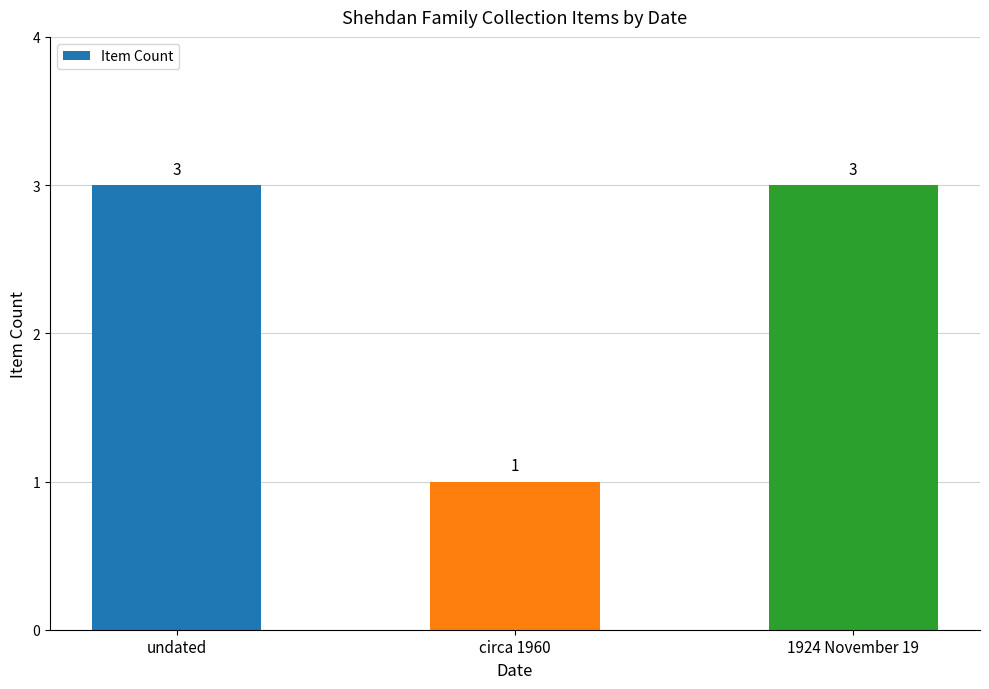

Reading left to right, transcribe all the data shown in this chart.

undated=3	circa 1960=1	1924 November 19=3